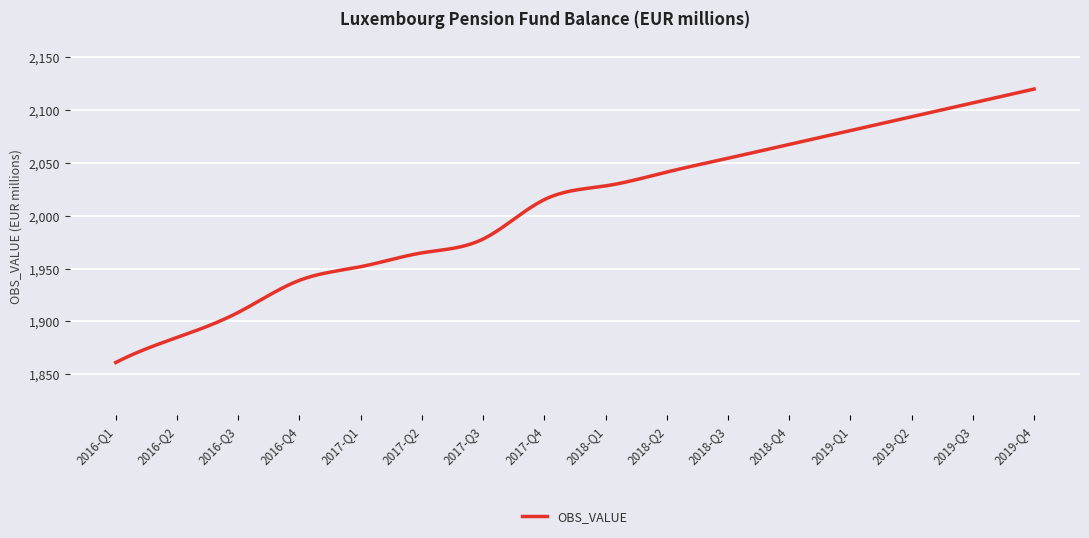

What is the difference between the maximum and minimum values?

258.9